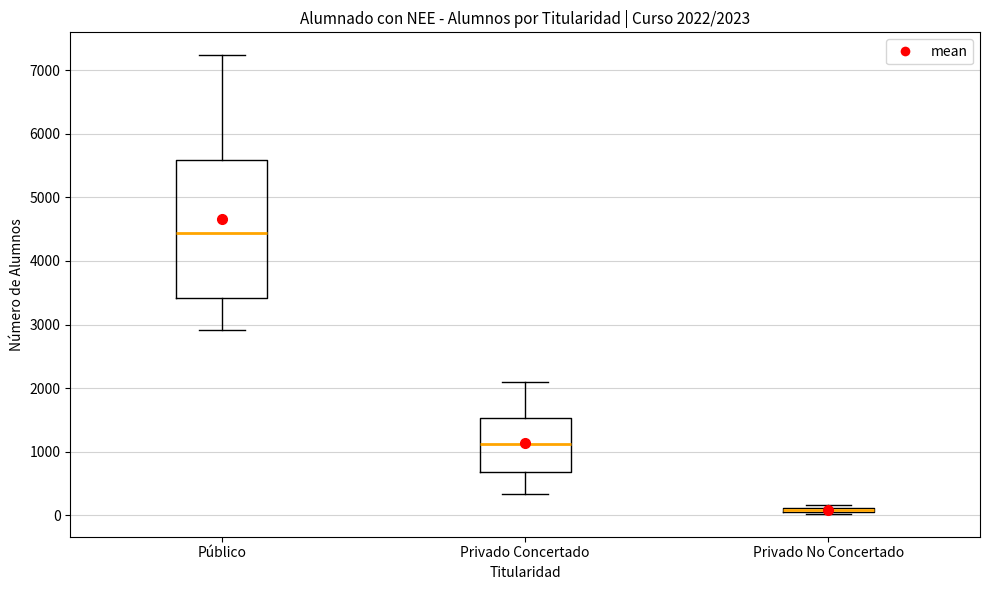

Which box is the tallest, from its lower edge to its upper edge?

Público